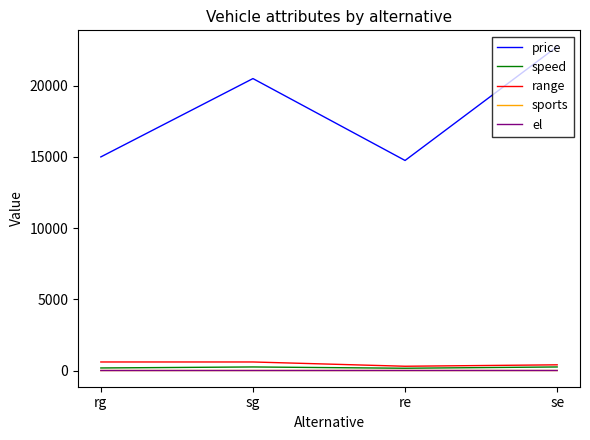

At how many categories does at least one series exceed 7292?

4